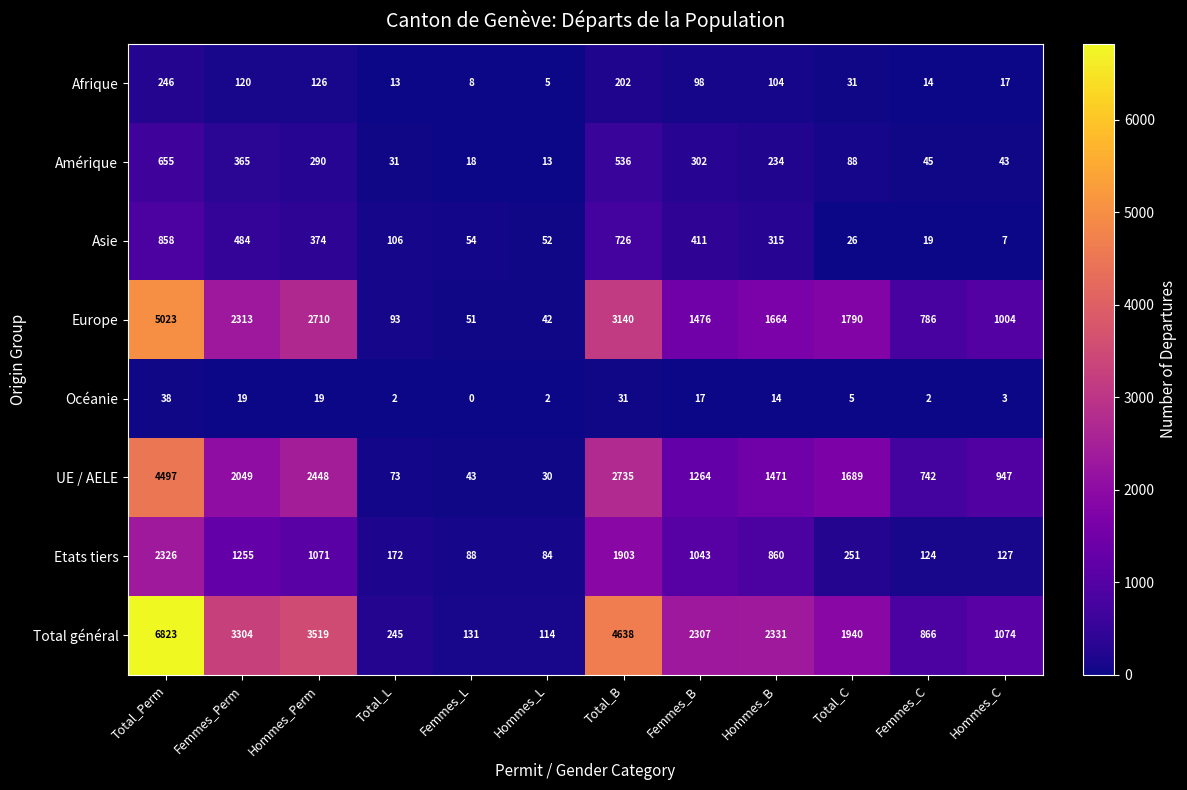

What is the average value of the Asie series?

286